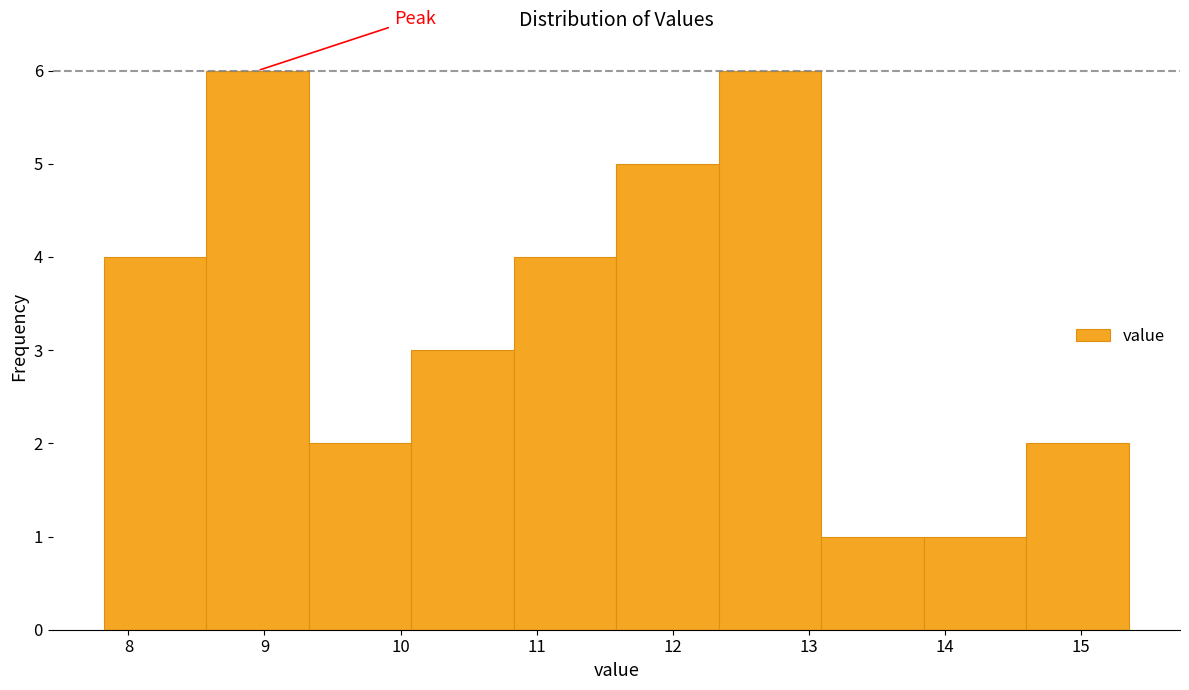

Reading left to right, transcribe this chart: for each bar, give the range it covers on the x-axis and its height. Neither the bar edges nor the heights are printed on the chart, so give them approximately, as read against the axes.

7.8 to 8.6: 4
8.6 to 9.3: 6
9.3 to 10.1: 2
10.1 to 10.8: 3
10.8 to 11.6: 4
11.6 to 12.3: 5
12.3 to 13.1: 6
13.1 to 13.8: 1
13.8 to 14.6: 1
14.6 to 15.4: 2